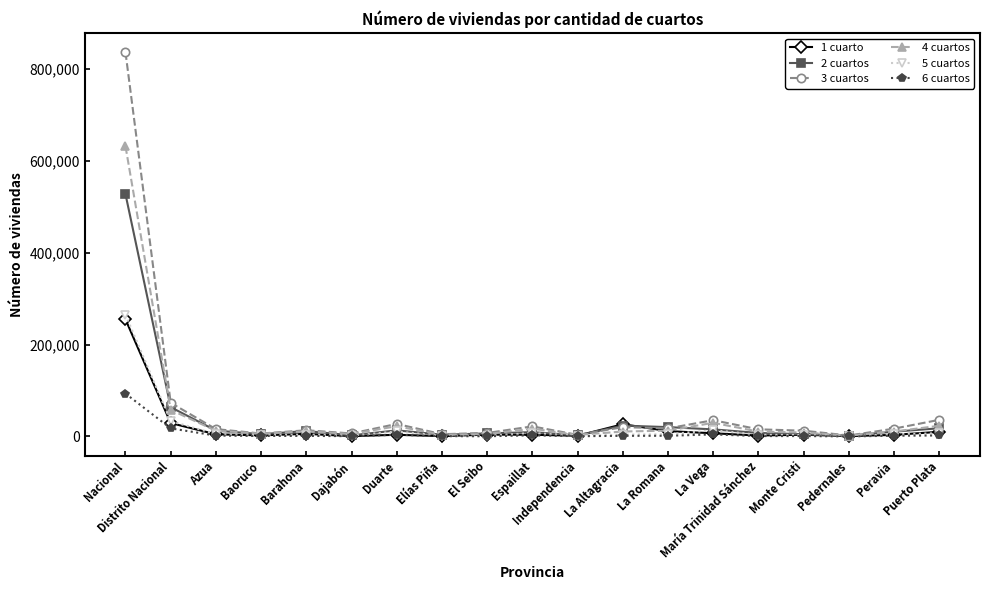

At which label does 6 cuartos first exceed 1361?

Nacional